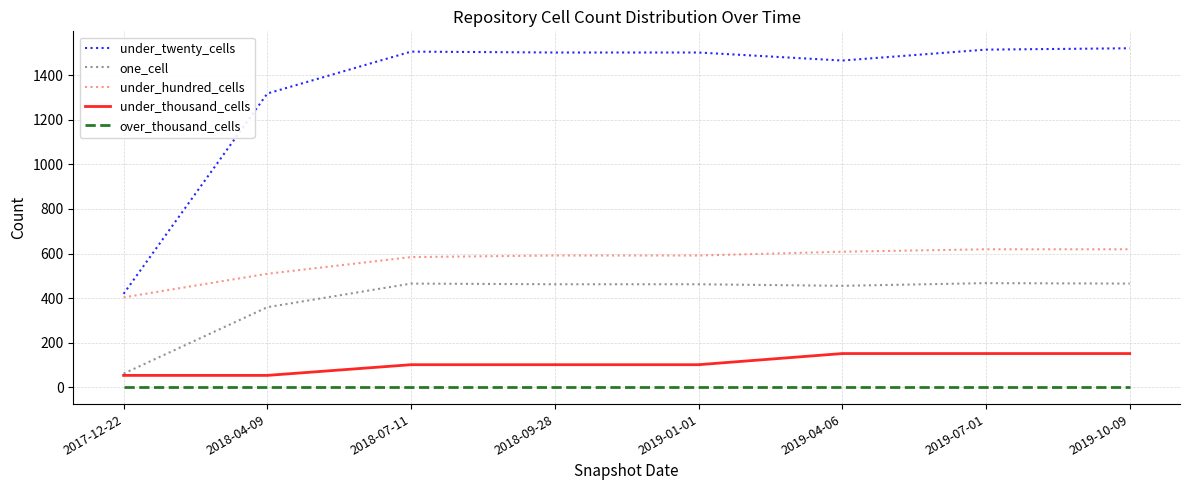

True or false: under_hundred_cells and over_thousand_cells intersect in this chart.

False